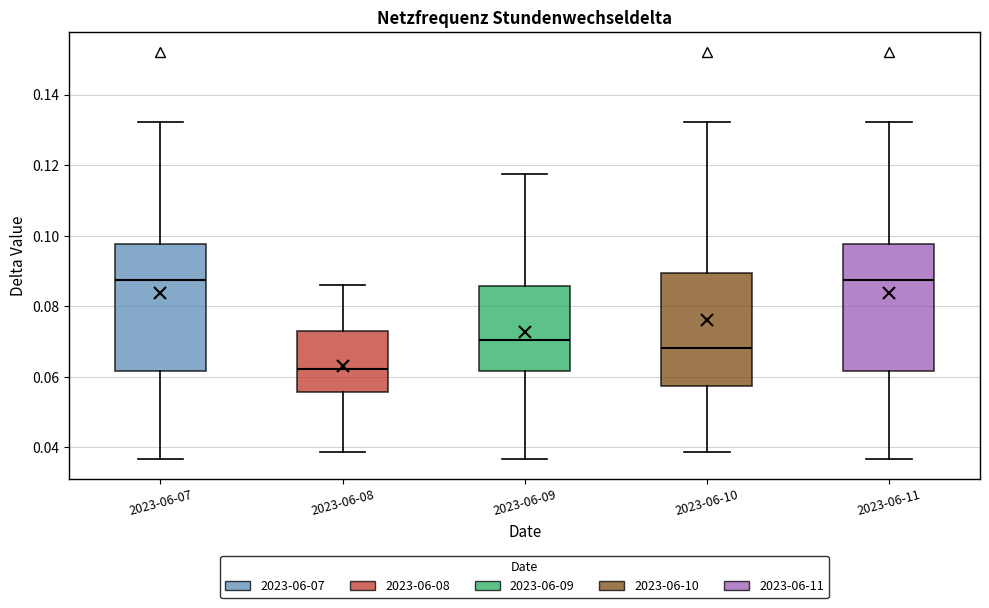

Reading left to right, transcribe this box plot: for each box, give where its median line is, the range the box spans, and where its two whiskers end, as read against the y-axis. The values are not printed on the chart, so give them approximately, as read against the axis.

2023-06-07: median 0.088, box 0.062 to 0.098, whiskers 0.036 to 0.132
2023-06-08: median 0.062, box 0.056 to 0.072, whiskers 0.038 to 0.086
2023-06-09: median 0.070, box 0.062 to 0.086, whiskers 0.036 to 0.118
2023-06-10: median 0.068, box 0.058 to 0.090, whiskers 0.038 to 0.132
2023-06-11: median 0.088, box 0.062 to 0.098, whiskers 0.036 to 0.132